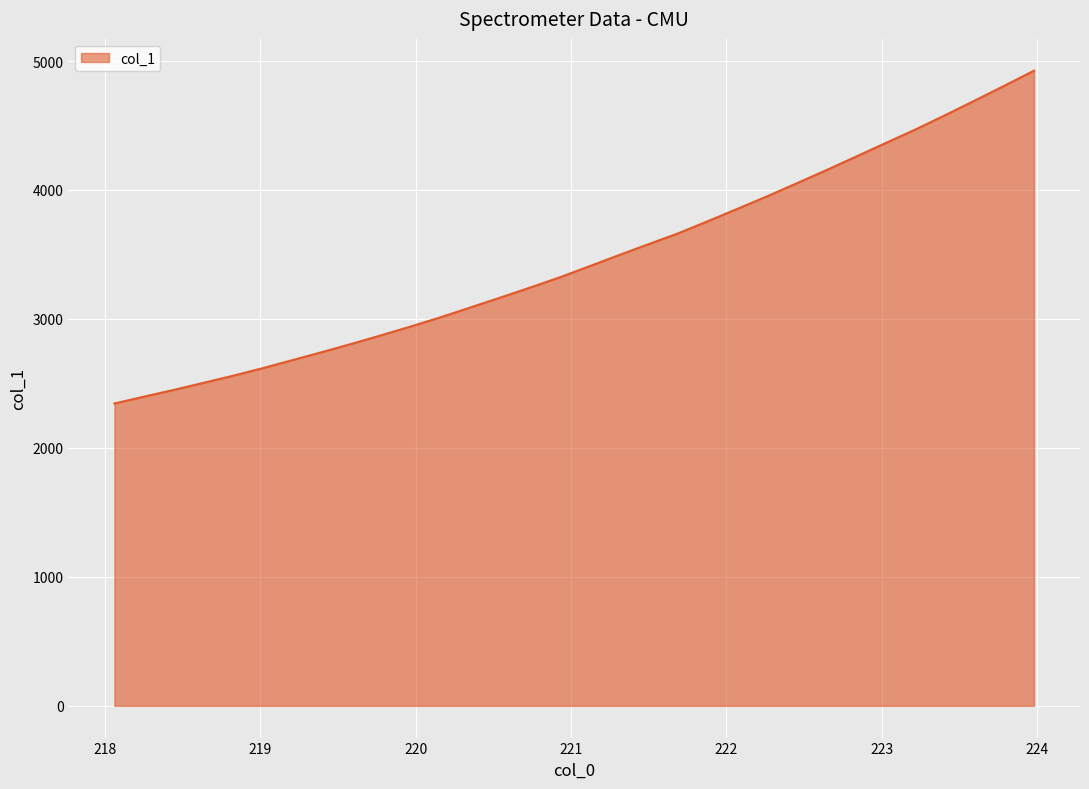

What is the difference between the maximum and minimum values?

2580.9